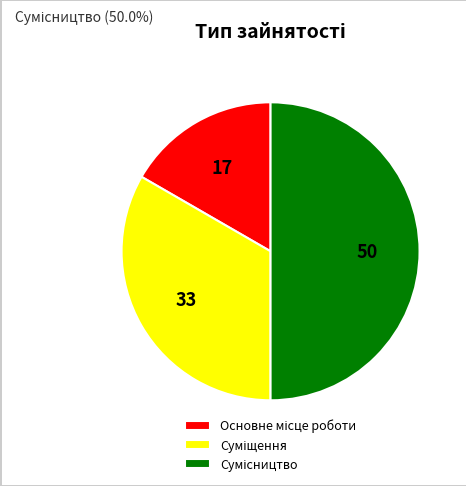

Approximately how many times larger is the value at Суміщення compared to Основне місце роботи?

2.0